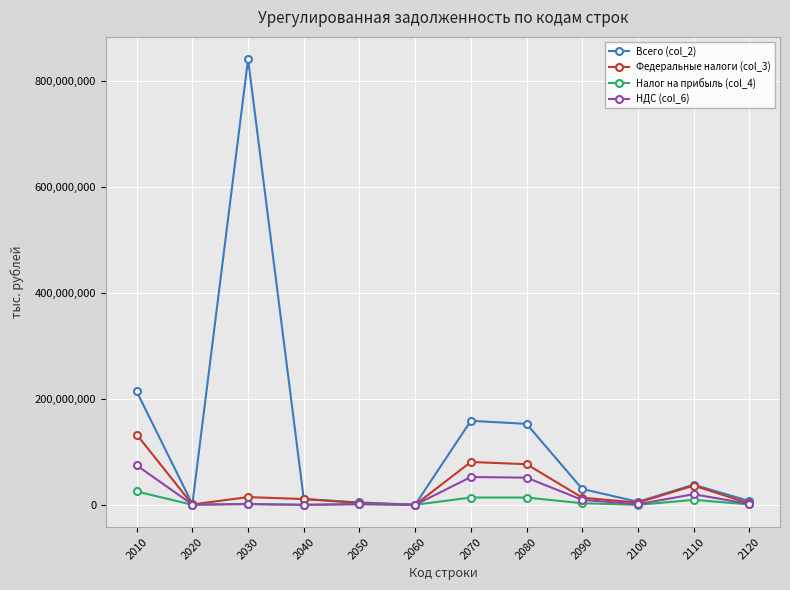

Which series has the widest spread of values?

Всего (col_2)